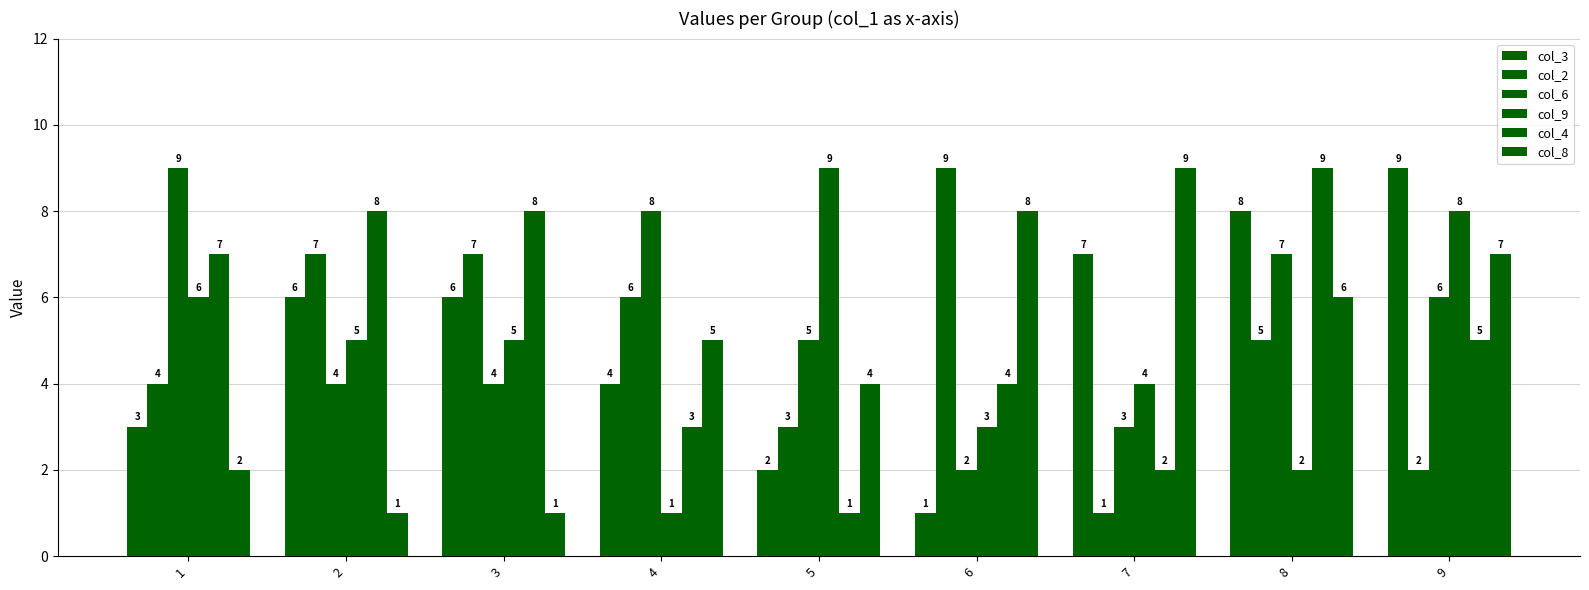

What is the sum of the col_2 values at 9 and 7?

3